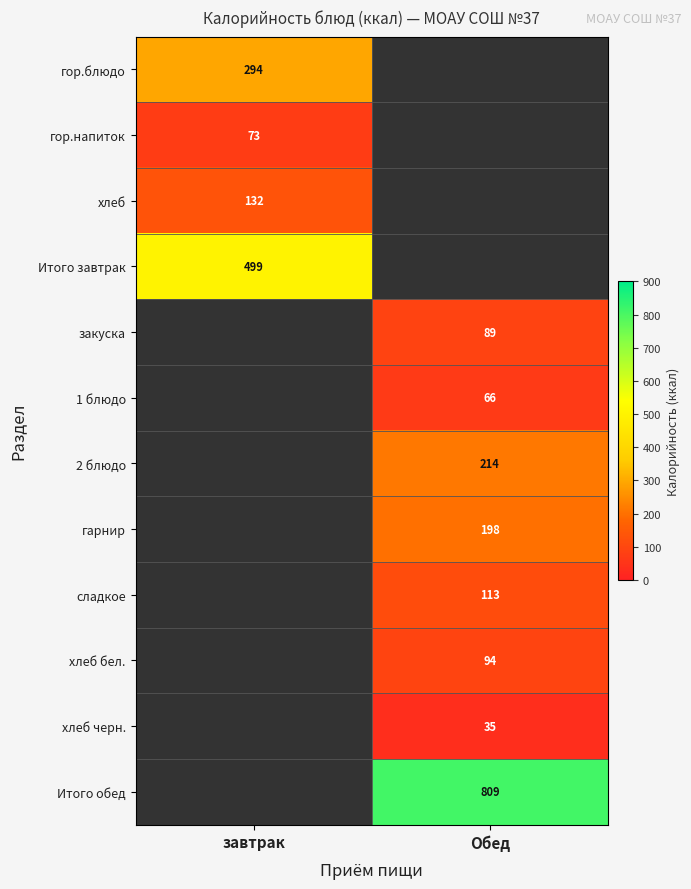

The 1 блюдо series shows 66 at Обед. True or false?

True